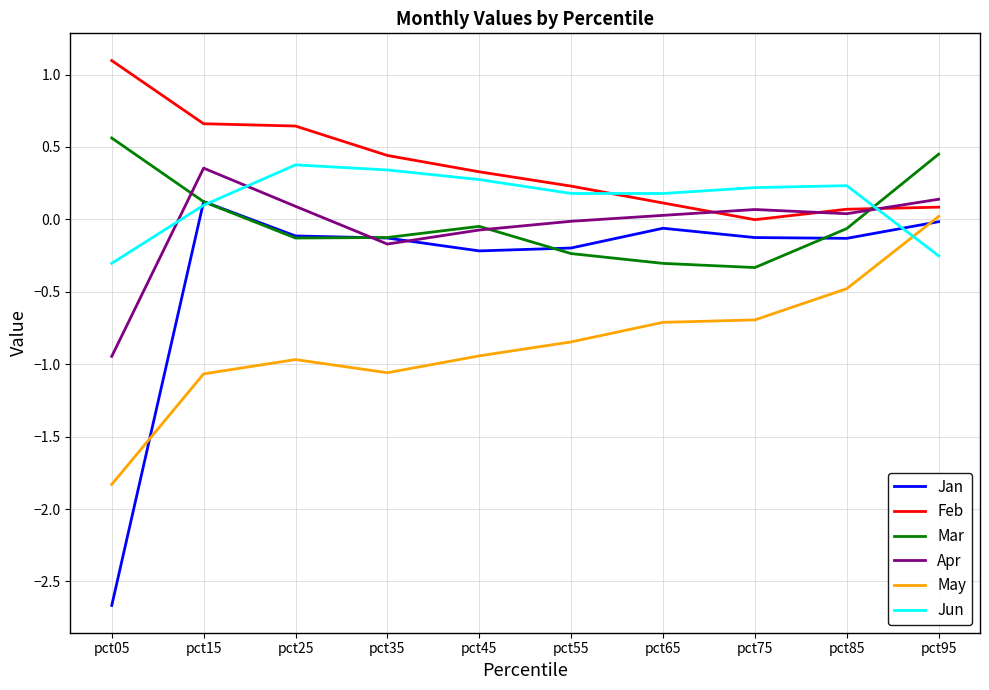

Read the Feb value at pct15.

0.7